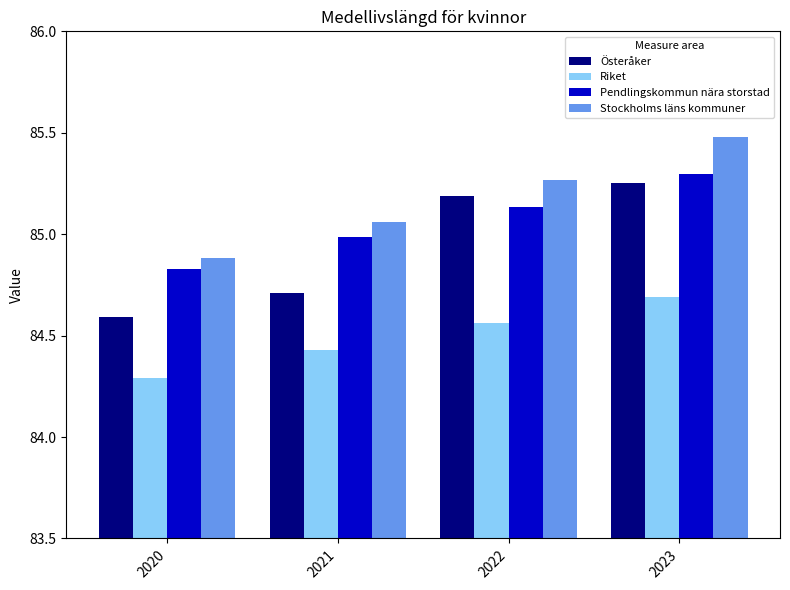

How many data points in Österåker are less than 85?

2